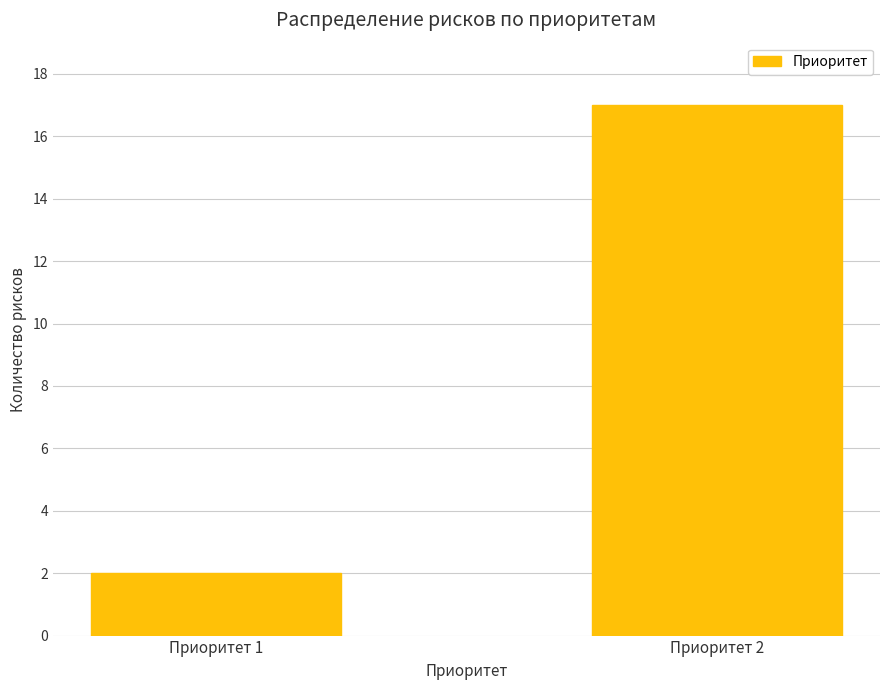

What is the average value?

10